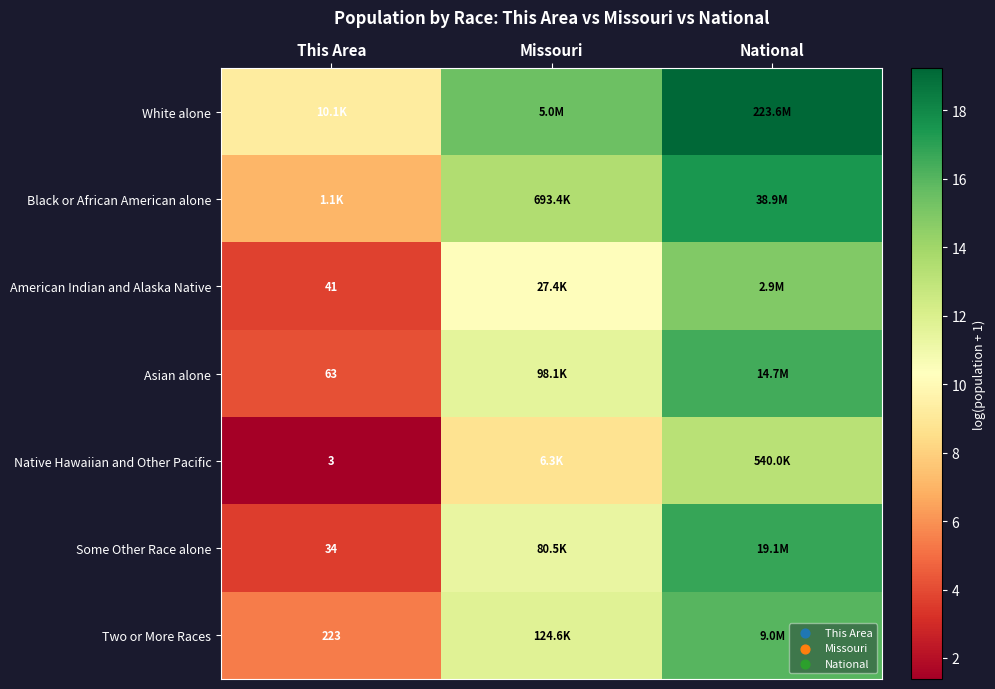

How many values in the Two or More Races series are below 11?

1